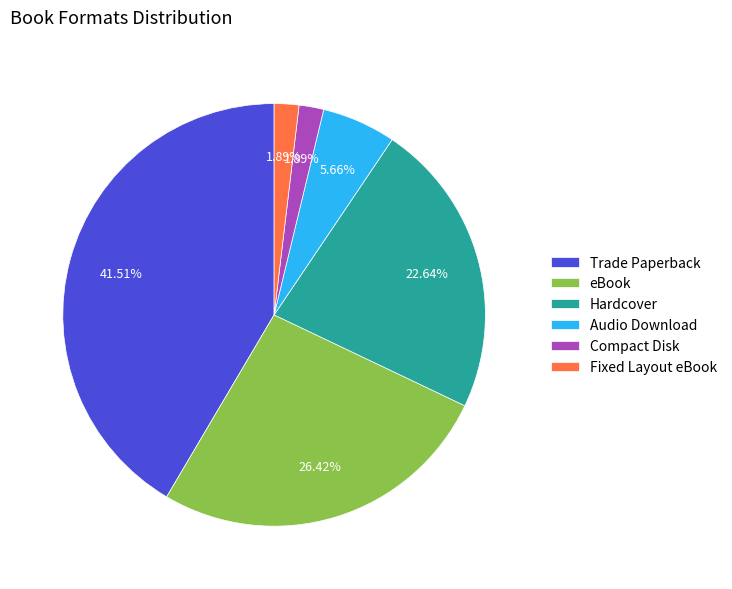

How many slices are in this pie chart?

6